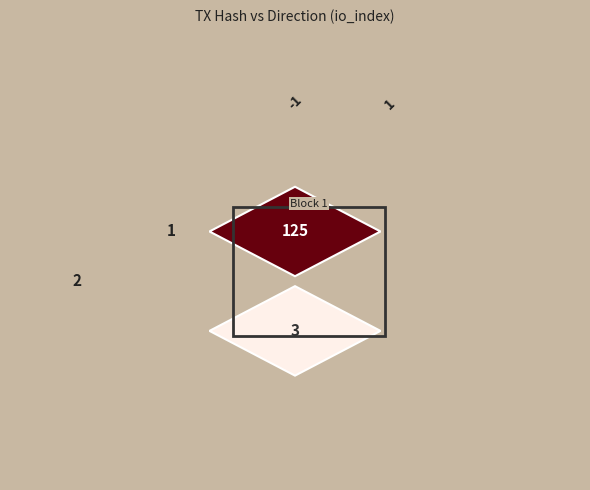

The value of 0919c15a3c54dd0a901730975bead182d787892 at io_index is 209. True or false?

False